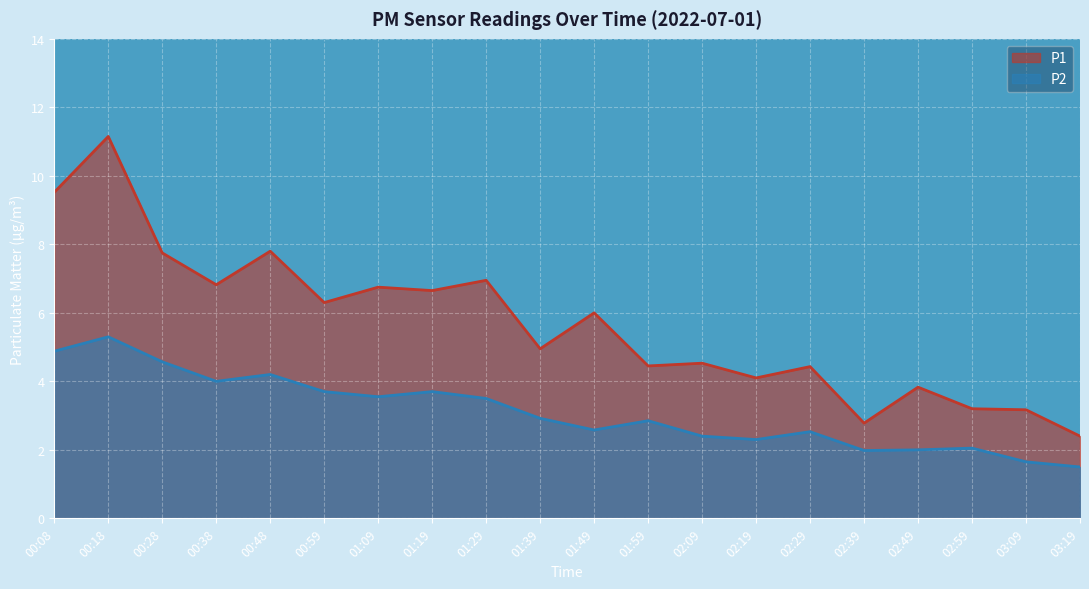

Between 00:08 and 00:38, which series saw the biggest shift?

P1